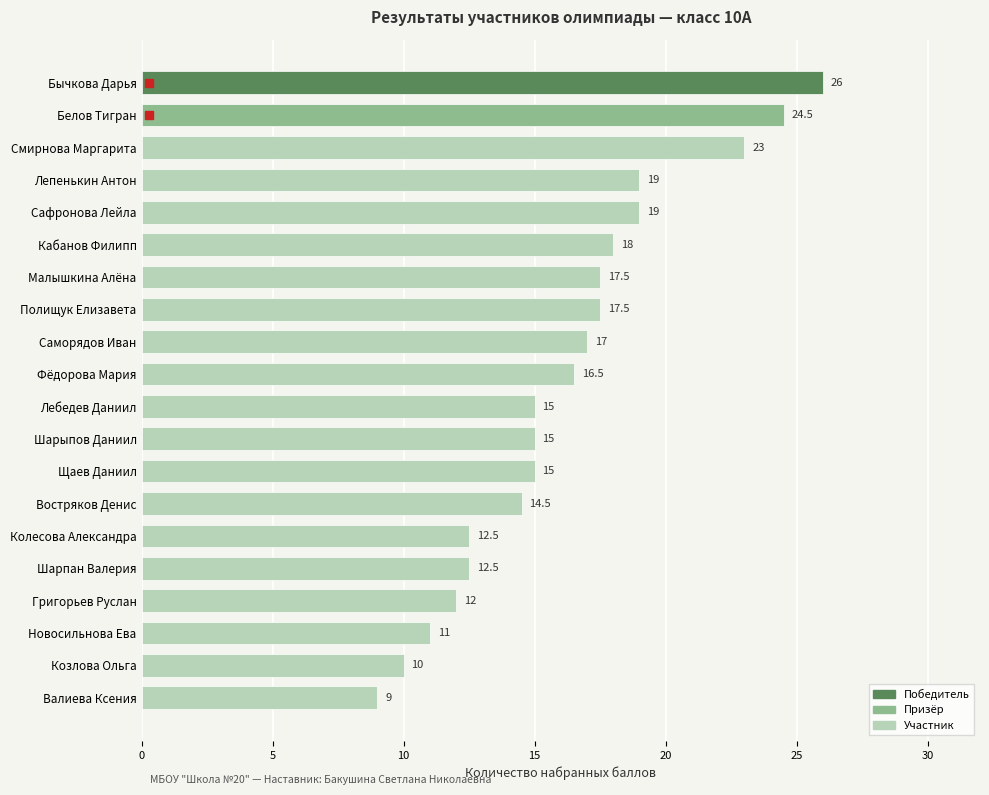

What position from the top is Григорьев Руслан?

17